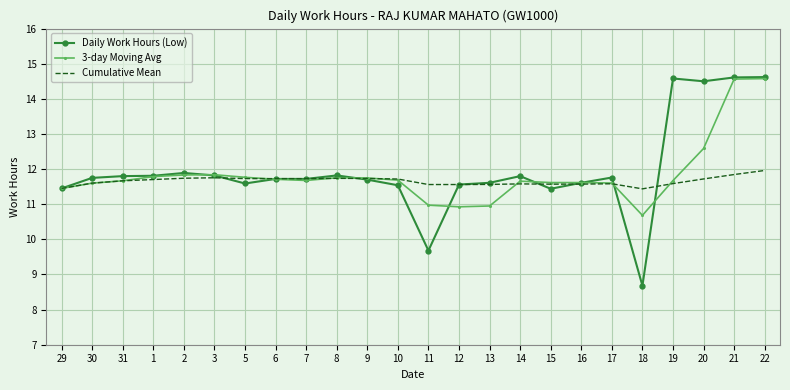

What is the highest value of the Daily Work Hours (Low) series?

14.6